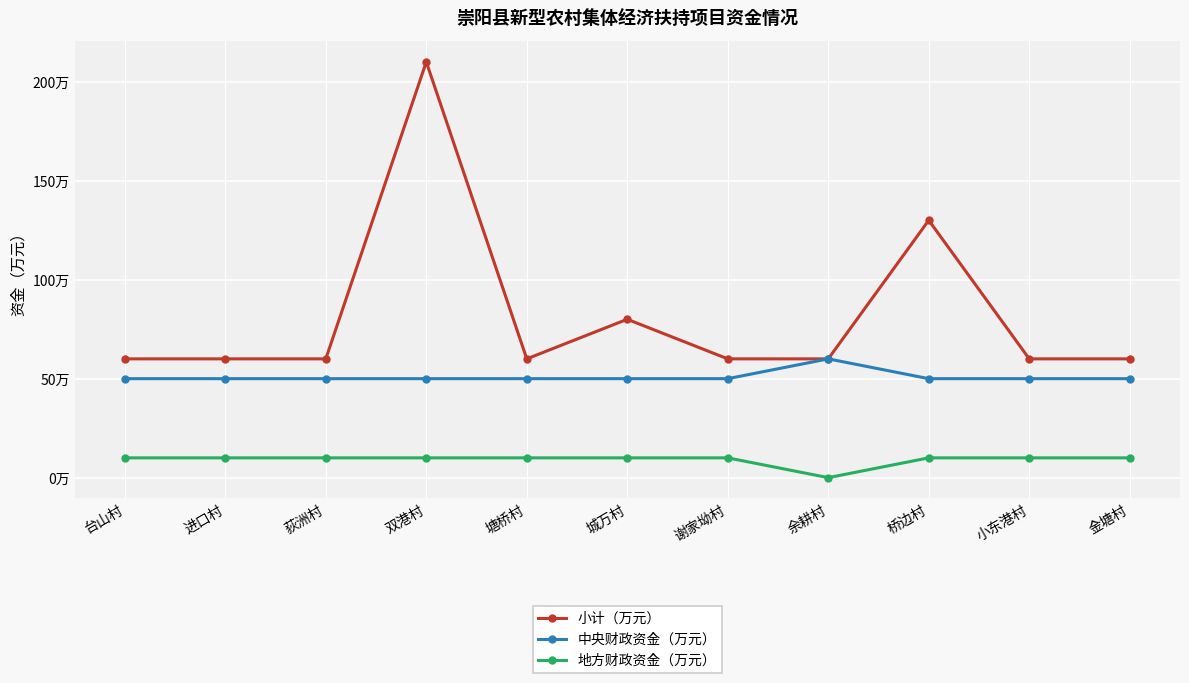

True or false: 地方财政资金（万元） has a value of 4 at 台山村.

False